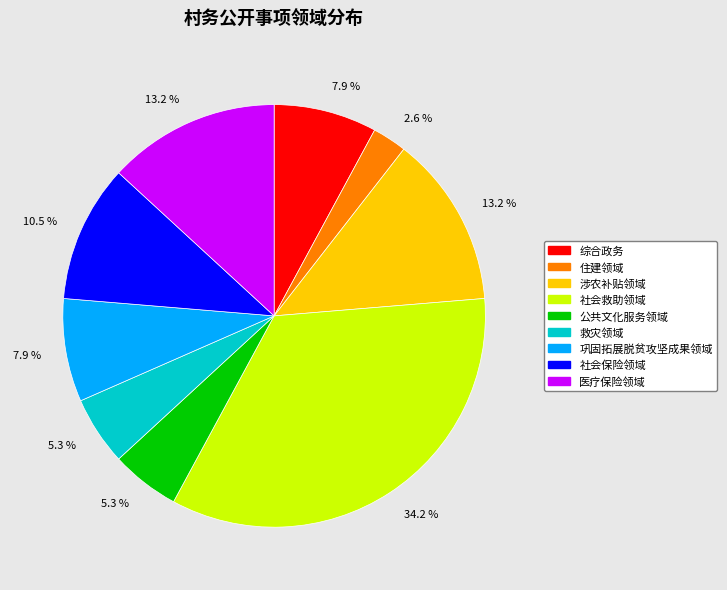

How many slices are in this pie chart?

9